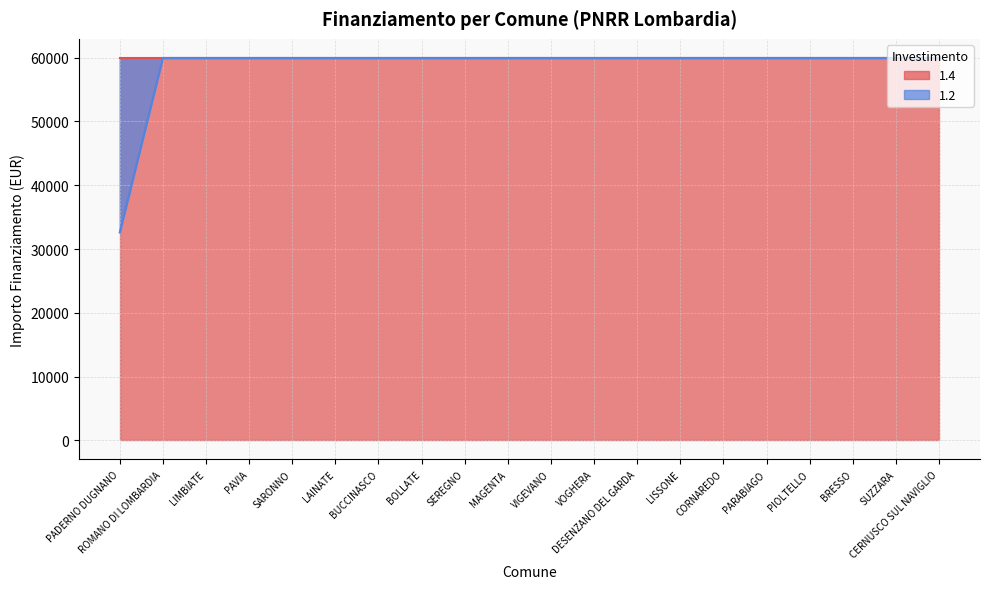

Does the chart display data point markers on the line(s)?

No